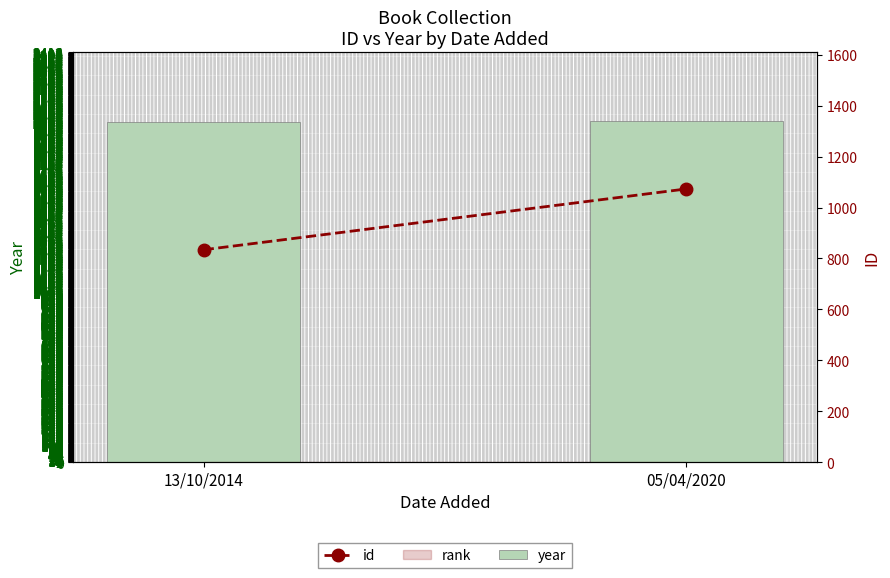

Are the bars grouped side by side (vs. stacked)?

Yes